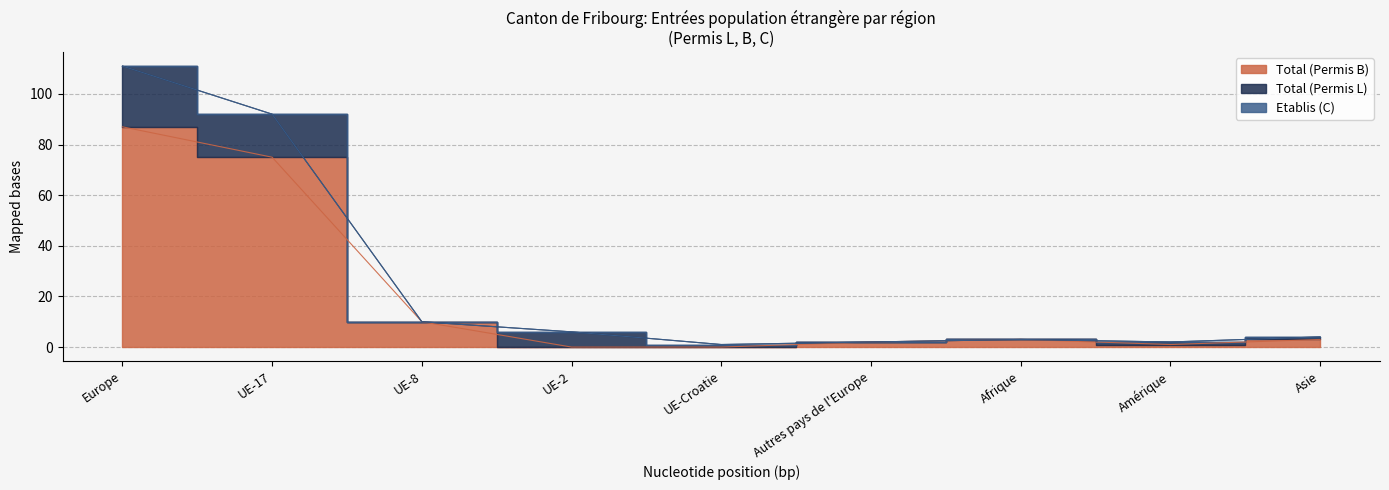

True or false: Total (Permis B) and Etablis (C) intersect in this chart.

False